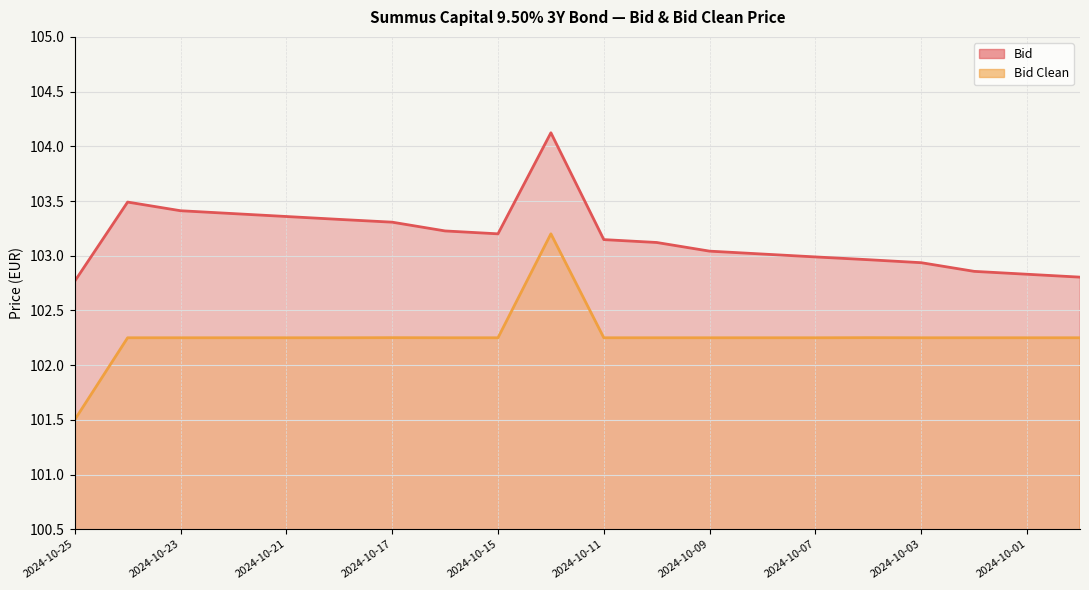

What are all the series names shown in the legend?

Bid, Bid Clean